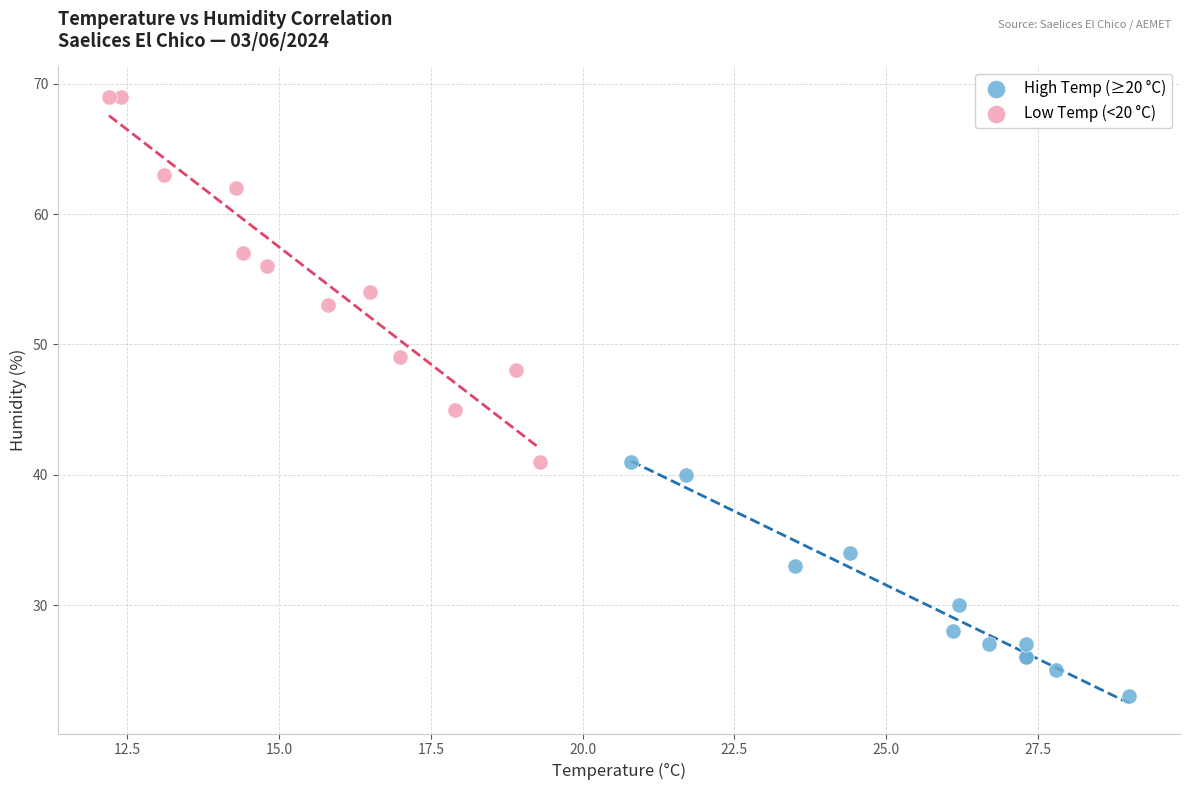

Which series reaches the minimum Y coordinate?

High Temp (≥20 °C)